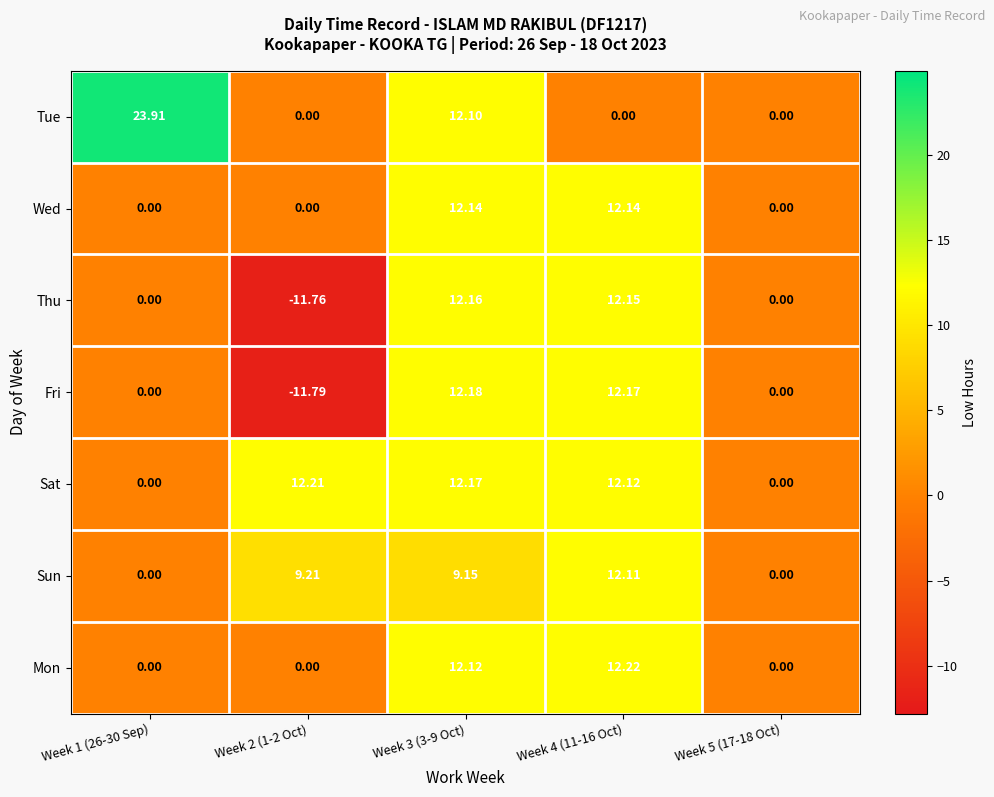

How many distinct data groups are displayed?

7